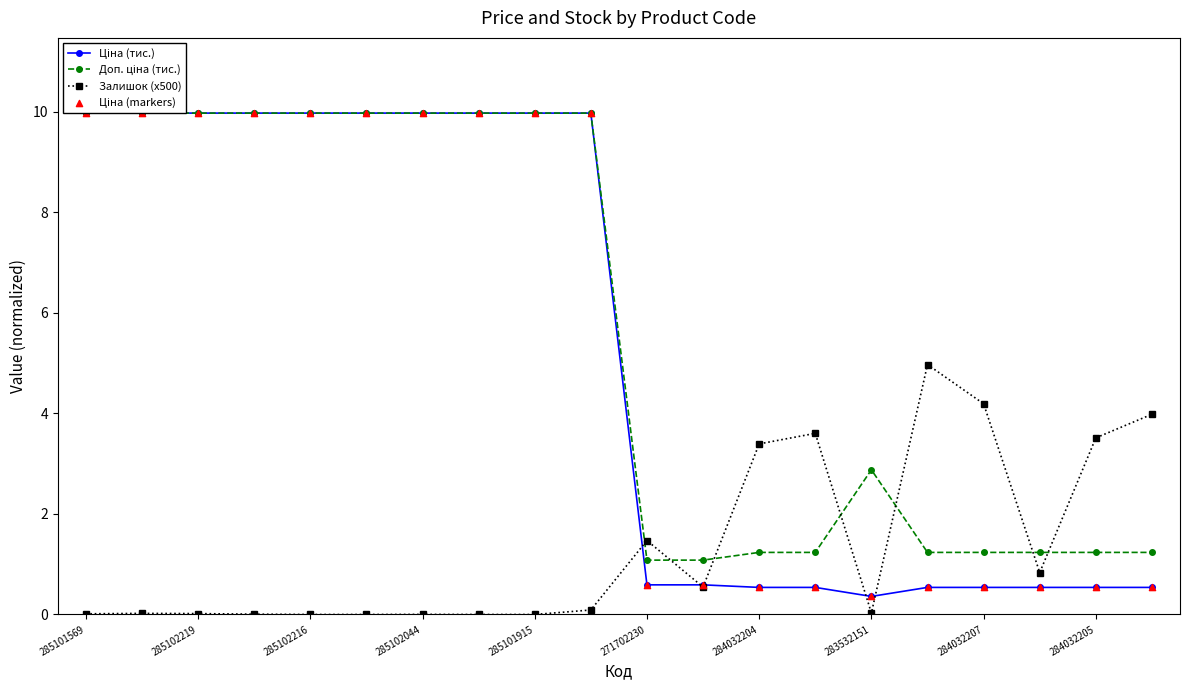

At how many categories does at least one series exceed 3?

16